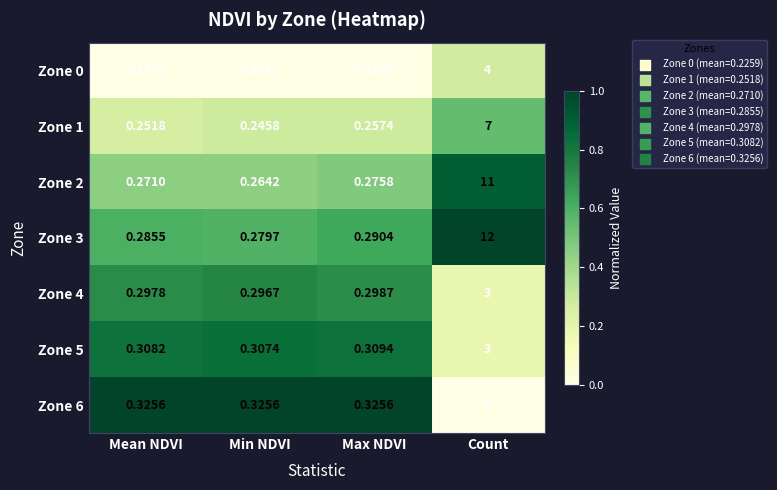

Which series has the largest range (max minus min)?

Zone 3